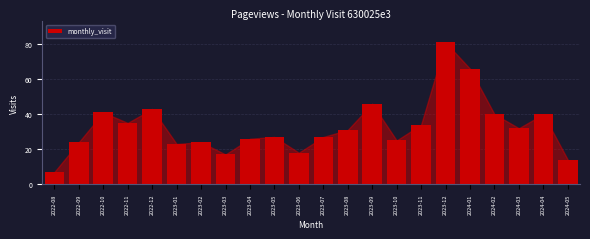

Reading left to right, transcribe all the data shown in this chart.

7	24	41	35	43	23	24	17	26	27	18	27	31	46	25	34	81	66	40	32	40	14